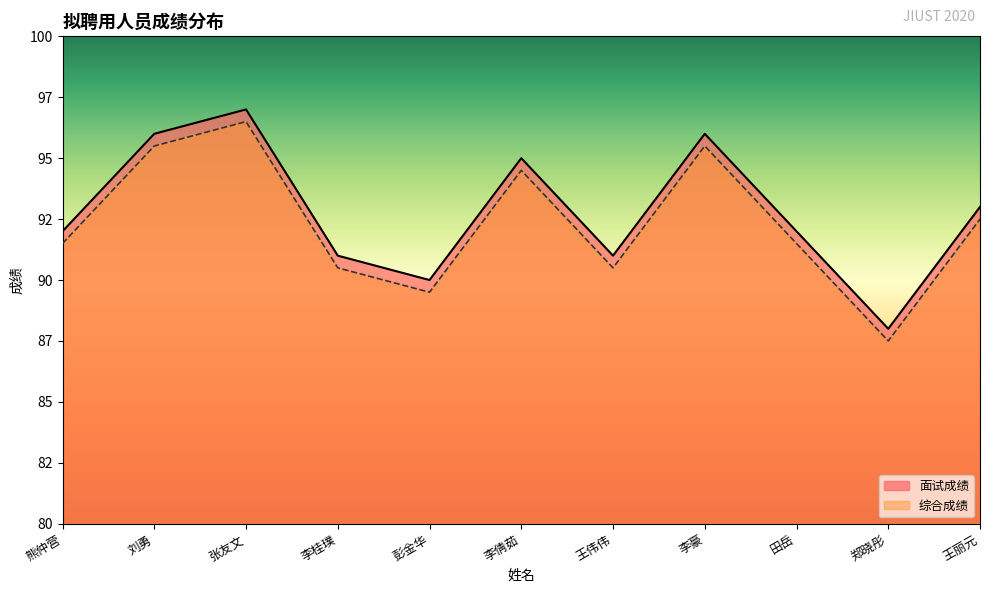

What is the average value of the 综合成绩 series?

92.3